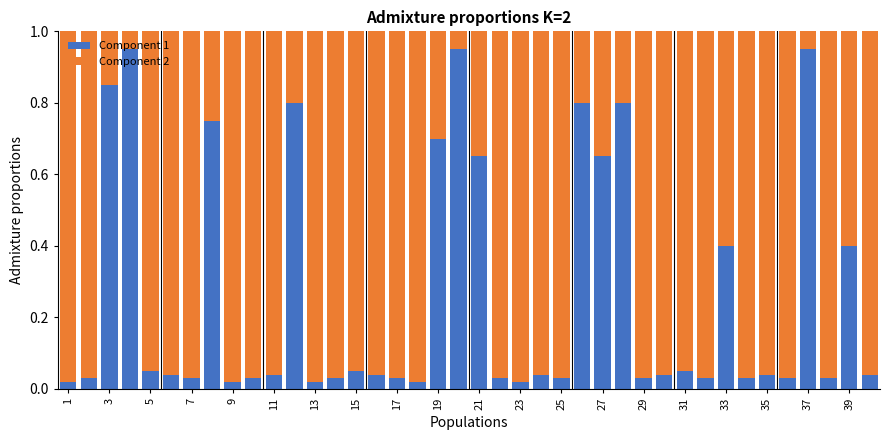

What is the sum of all Component 1 values?

10.5